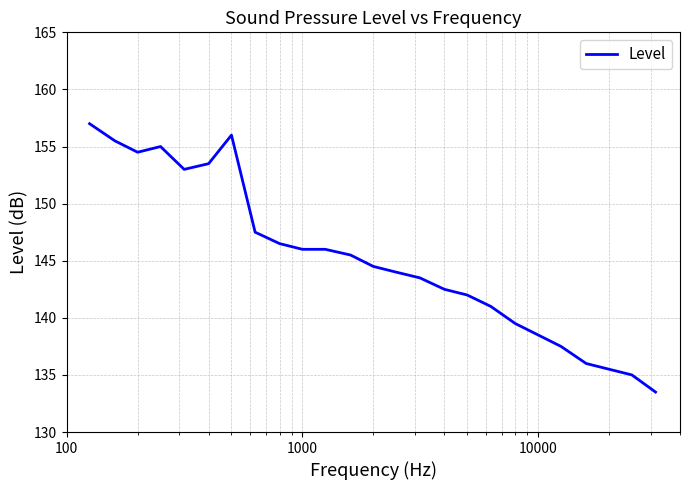

True or false: the data has more than 1 interior local peaks.

True